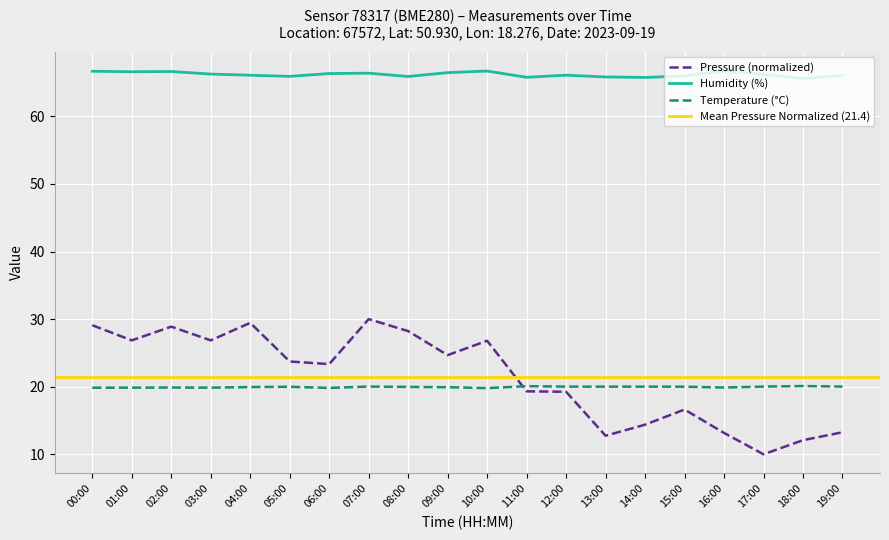

Reading left to right, extract all data points from this chart.

pressure: 29.1	26.9	28.9	26.9	29.5	23.7	23.3	30.0	28.2	24.7	26.8	19.3	19.3	12.7	14.4	16.6	13.2	10.0	12.1	13.3
temperature: 19.9	19.9	19.9	19.9	19.9	20.0	19.8	20.0	20.0	19.9	19.8	20.1	20.0	20.0	20.0	20.0	19.9	20.0	20.1	20.0
humidity: 66.7	66.6	66.6	66.3	66.1	65.9	66.3	66.4	65.9	66.5	66.7	65.8	66.1	65.8	65.8	66.0	66.7	66.2	65.6	66.0